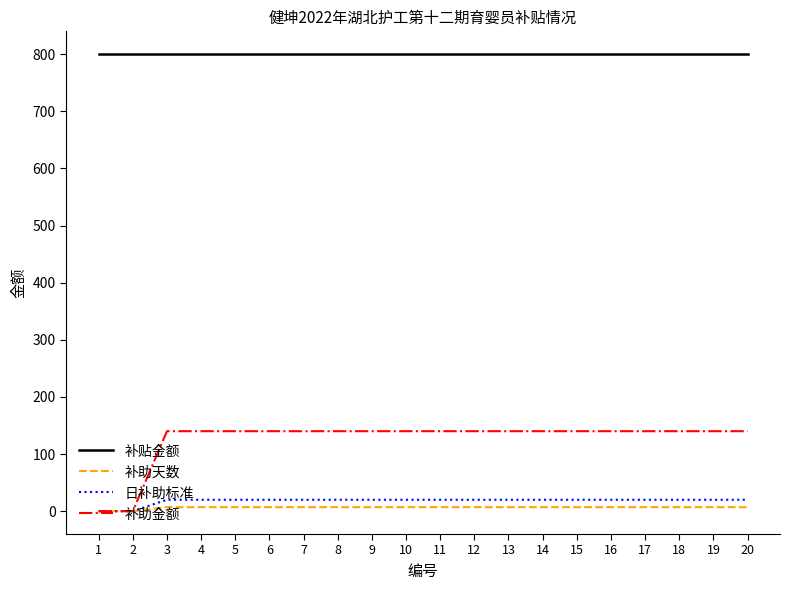

True or false: 补助金额 and 补贴金额 cross at least once.

False